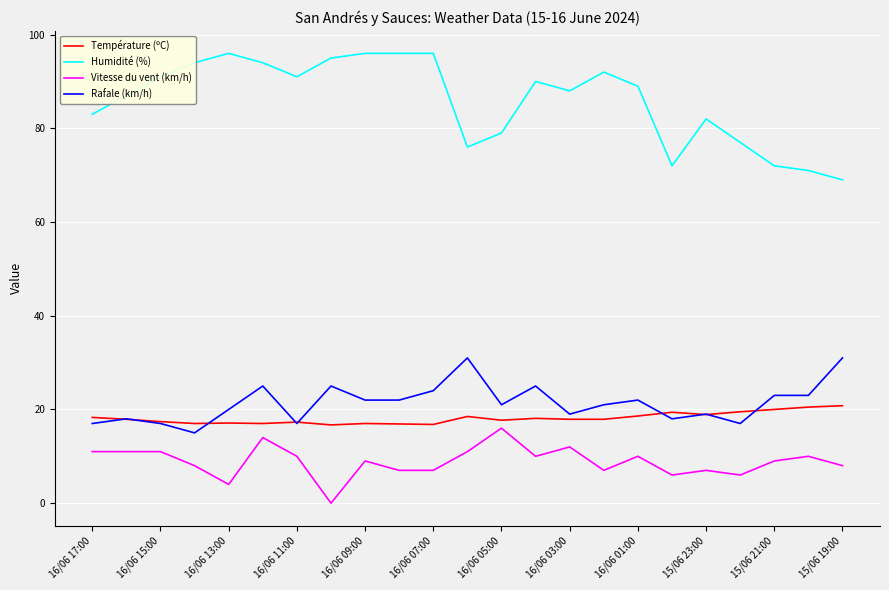

True or false: Humidité (%) and Rafale (km/h) cross at least once.

False